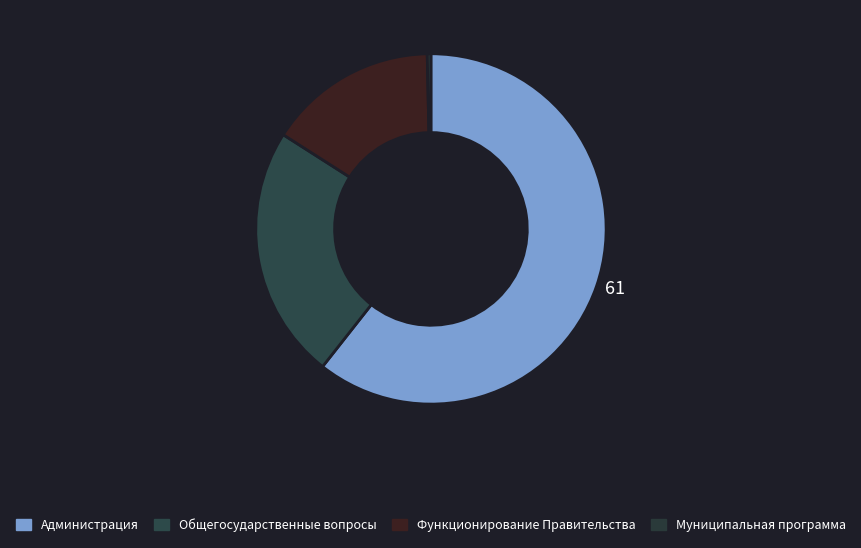

How many slices are in this pie chart?

4